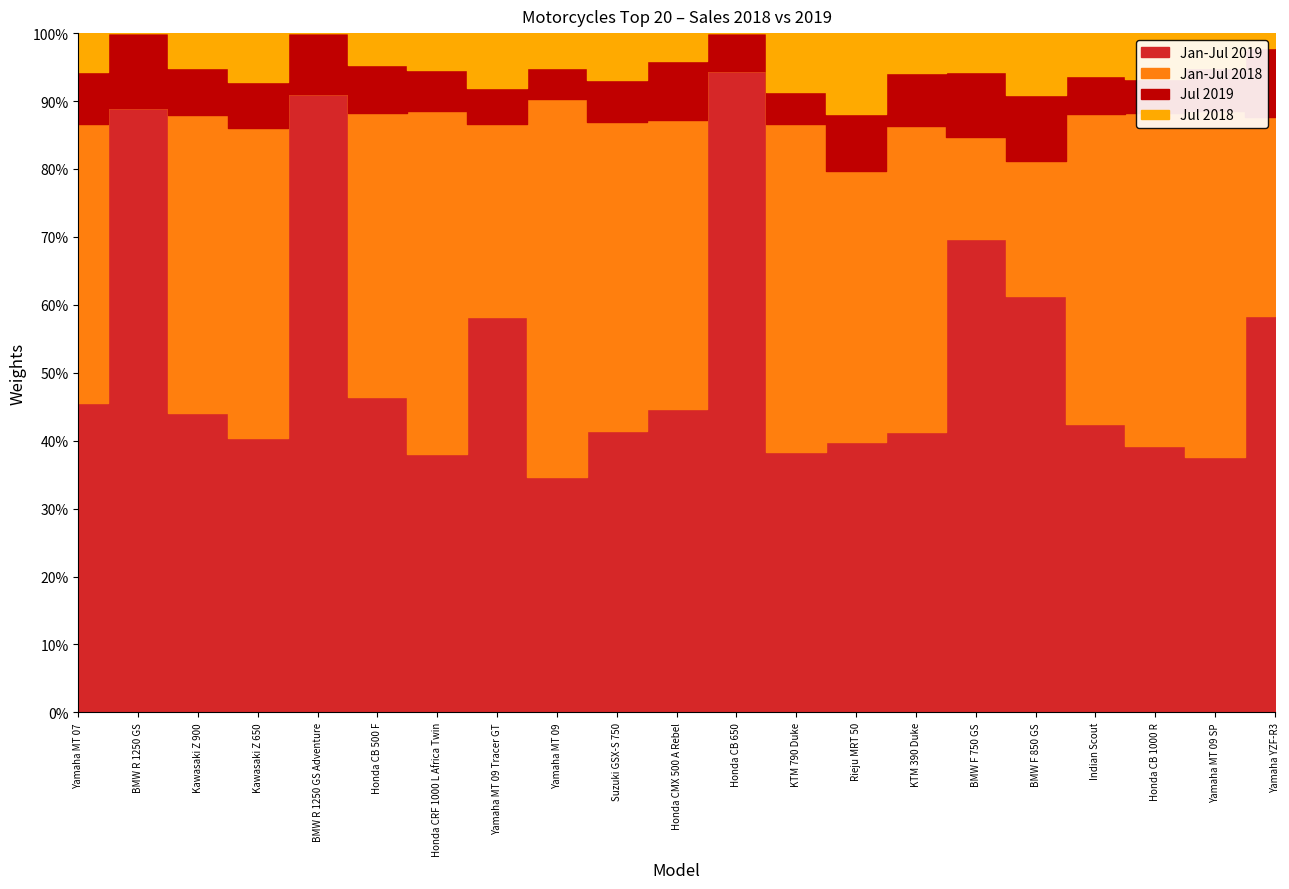

Reading left to right, extract all data points from this chart.

Jan-Jul 2019: Yamaha MT 07=943	BMW R 1250 GS=759	Kawasaki Z 900=484	Kawasaki Z 650=424	BMW R 1250 GS Adventure=396	Honda CB 500 F=338	Honda CRF 1000 L Africa Twin=328	Yamaha MT 09 Tracer GT=290	Yamaha MT 09=281	Suzuki GSX-S 750=227	Honda CMX 500 A Rebel=220	Honda CB 650=218	KTM 790 Duke=218	Rieju MRT 50=216	KTM 390 Duke=205	BMW F 750 GS=195	BMW F 850 GS=169	Indian Scout=168	Honda CB 1000 R=164	Yamaha MT 09 SP=161	Yamaha YZF-R3=161
Jan-Jul 2018: Yamaha MT 07=852	BMW R 1250 GS=0	Kawasaki Z 900=484	Kawasaki Z 650=477	BMW R 1250 GS Adventure=0	Honda CB 500 F=303	Honda CRF 1000 L Africa Twin=437	Yamaha MT 09 Tracer GT=141	Yamaha MT 09=450	Suzuki GSX-S 750=250	Honda CMX 500 A Rebel=210	Honda CB 650=0	KTM 790 Duke=275	Rieju MRT 50=217	KTM 390 Duke=223	BMW F 750 GS=42	BMW F 850 GS=55	Indian Scout=181	Honda CB 1000 R=205	Yamaha MT 09 SP=219	Yamaha YZF-R3=81
Jul 2019: Yamaha MT 07=158	BMW R 1250 GS=94	Kawasaki Z 900=76	Kawasaki Z 650=71	BMW R 1250 GS Adventure=39	Honda CB 500 F=52	Honda CRF 1000 L Africa Twin=52	Yamaha MT 09 Tracer GT=27	Yamaha MT 09=37	Suzuki GSX-S 750=34	Honda CMX 500 A Rebel=43	Honda CB 650=13	KTM 790 Duke=27	Rieju MRT 50=45	KTM 390 Duke=39	BMW F 750 GS=27	BMW F 850 GS=27	Indian Scout=22	Honda CB 1000 R=21	Yamaha MT 09 SP=27	Yamaha YZF-R3=28
Jul 2018: Yamaha MT 07=119	BMW R 1250 GS=0	Kawasaki Z 900=56	Kawasaki Z 650=76	BMW R 1250 GS Adventure=0	Honda CB 500 F=34	Honda CRF 1000 L Africa Twin=47	Yamaha MT 09 Tracer GT=40	Yamaha MT 09=42	Suzuki GSX-S 750=38	Honda CMX 500 A Rebel=20	Honda CB 650=0	KTM 790 Duke=49	Rieju MRT 50=65	KTM 390 Duke=29	BMW F 750 GS=16	BMW F 850 GS=25	Indian Scout=25	Honda CB 1000 R=28	Yamaha MT 09 SP=22	Yamaha YZF-R3=6